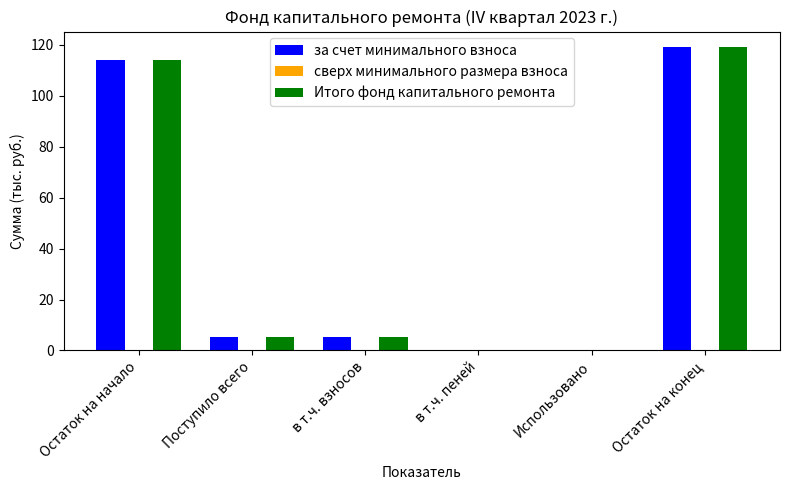

What is the total value across all series at Остаток на начало?

228.3